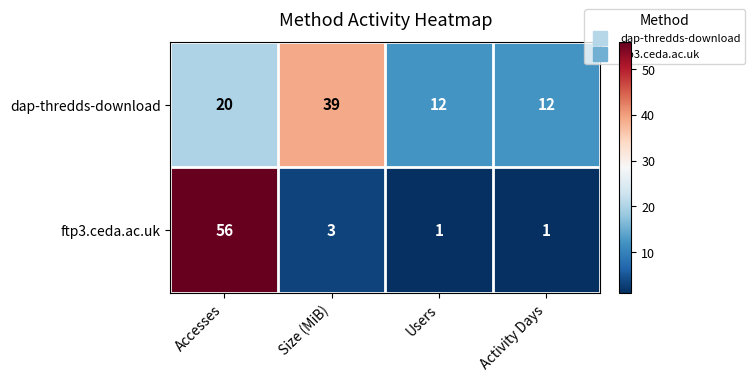

What is the highest value of the dap-thredds-download series?

39